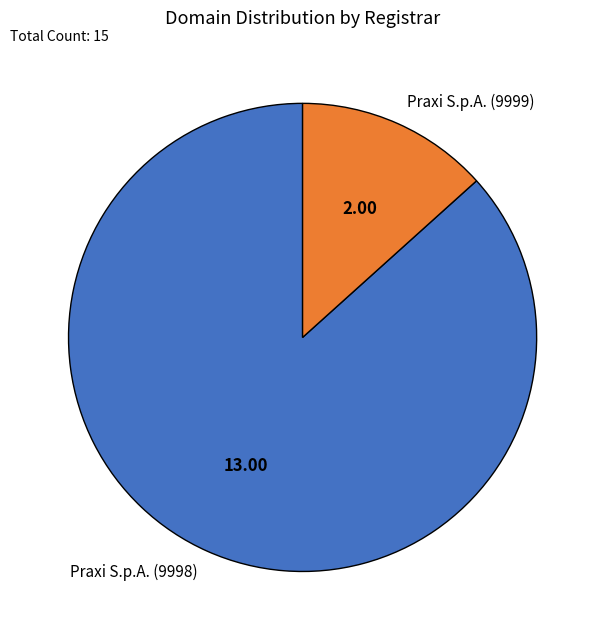

Approximately how many times larger is the value at Praxi S.p.A. (9999) compared to Praxi S.p.A. (9998)?

0.2